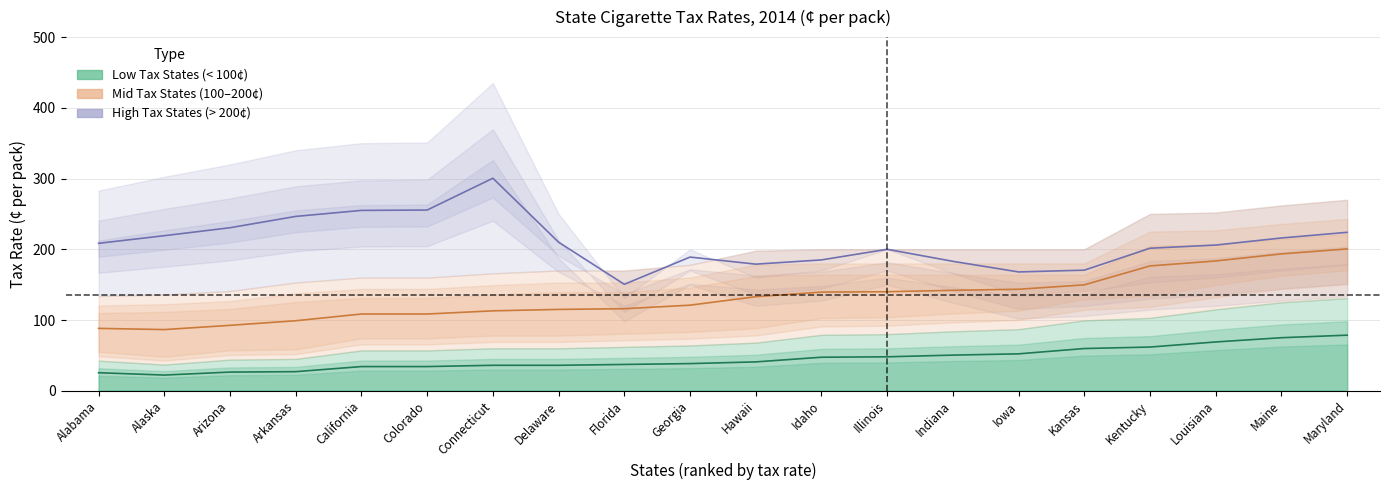

True or false: Low Tax States and Mid Tax States cross at least once.

False